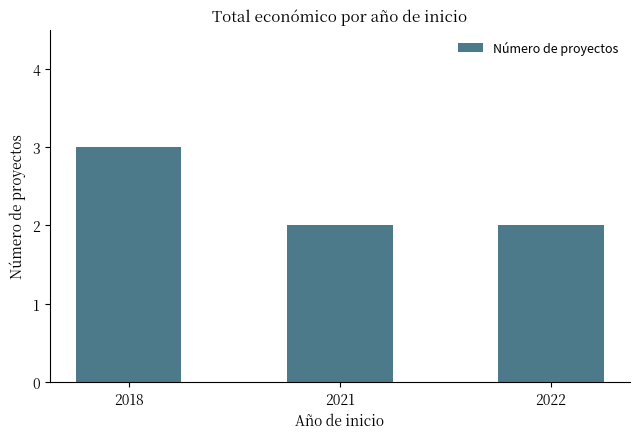

Count the values in the range 2 to 3.

3